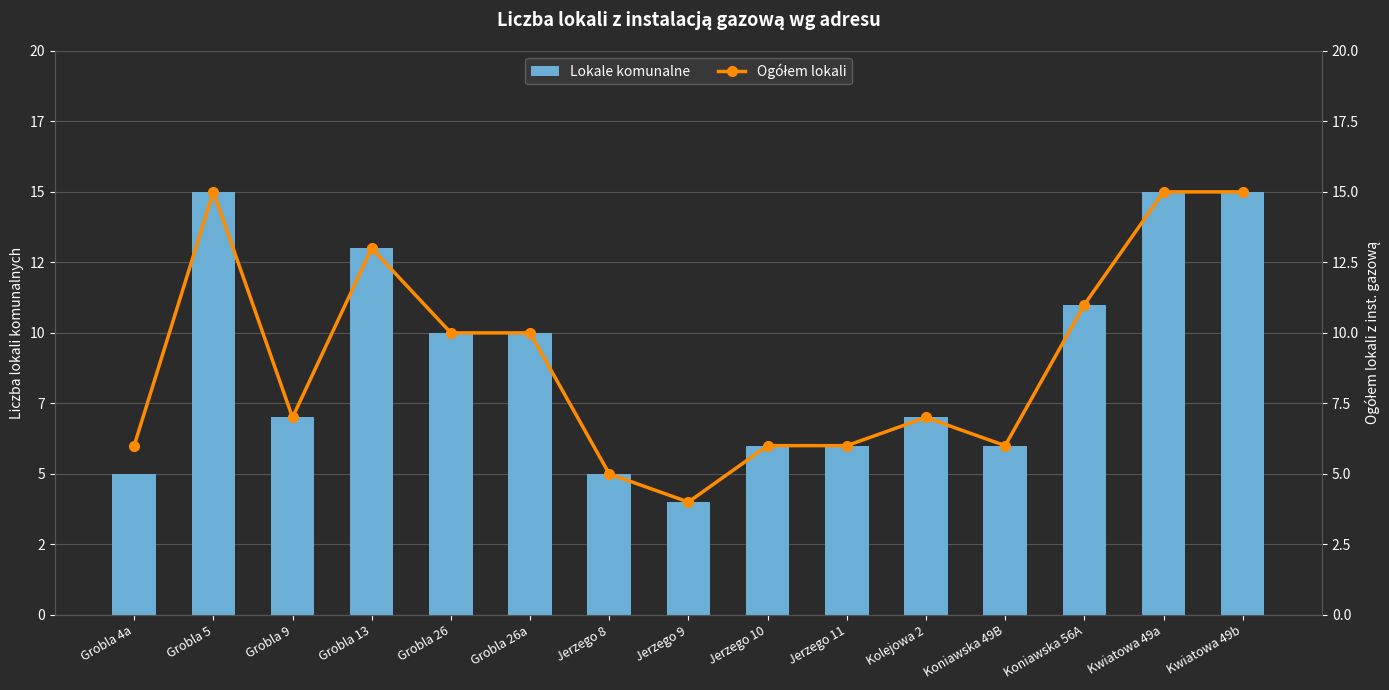

Are the bars grouped side by side (vs. stacked)?

Yes